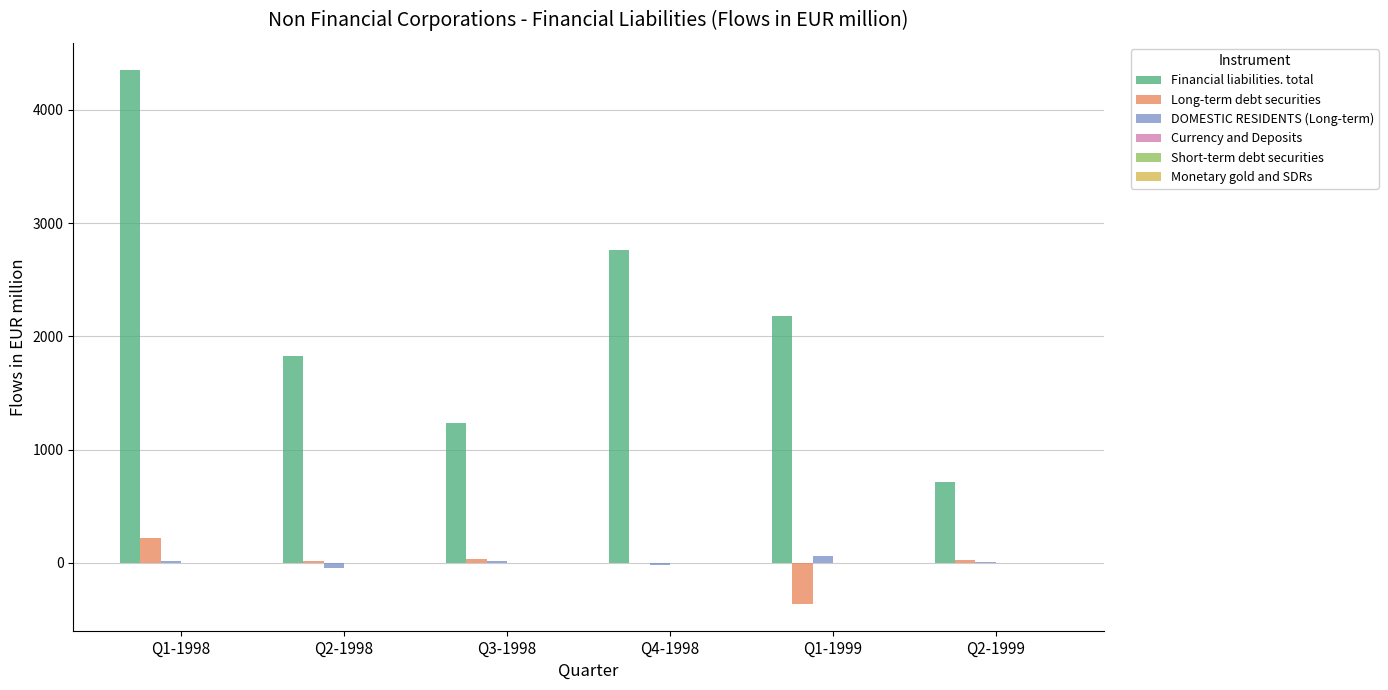

Between Q3-1998 and Q4-1998, which series saw the biggest shift?

Financial liabilities. total